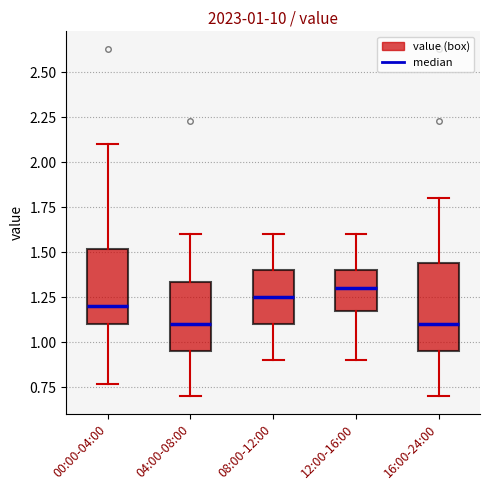

Which box's median line is the highest?

12:00-16:00